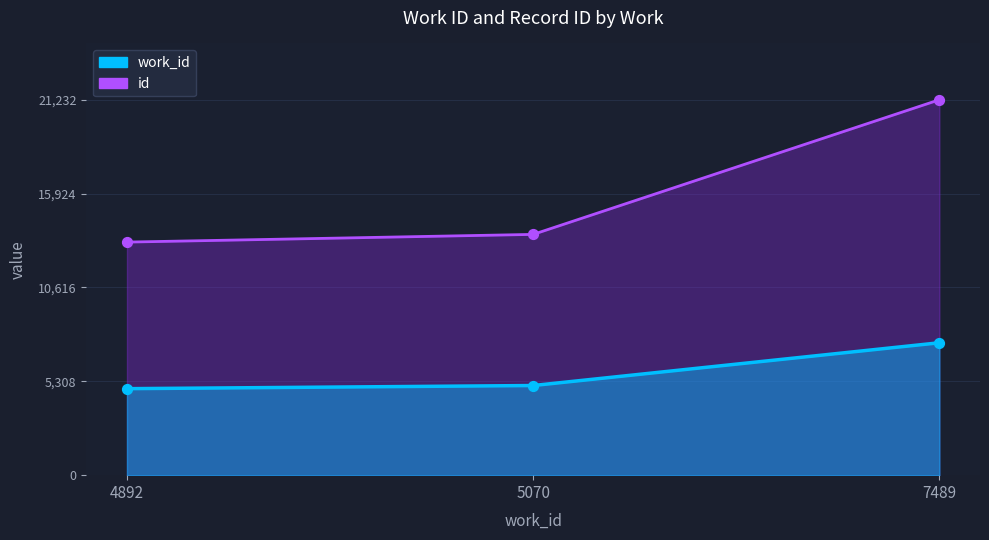

At which category is the sum across all series the highest?

7489